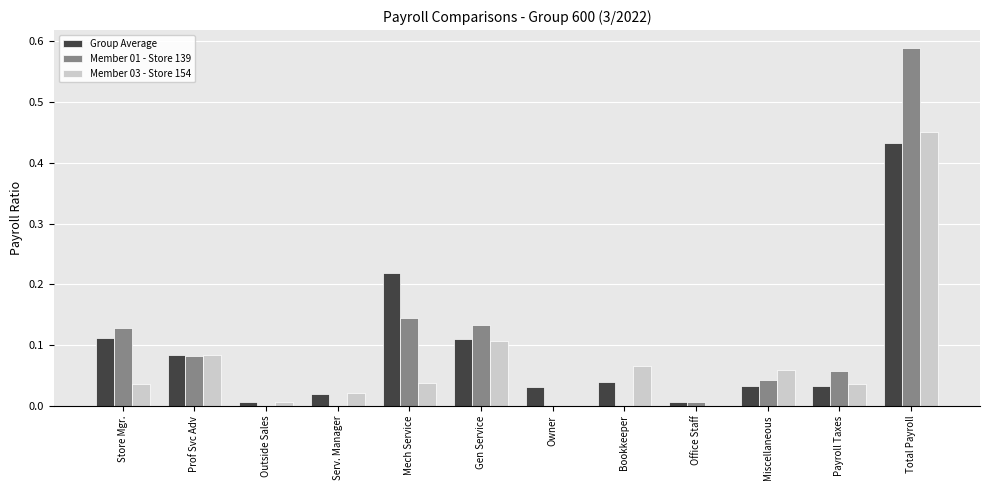

How many distinct data groups are displayed?

3